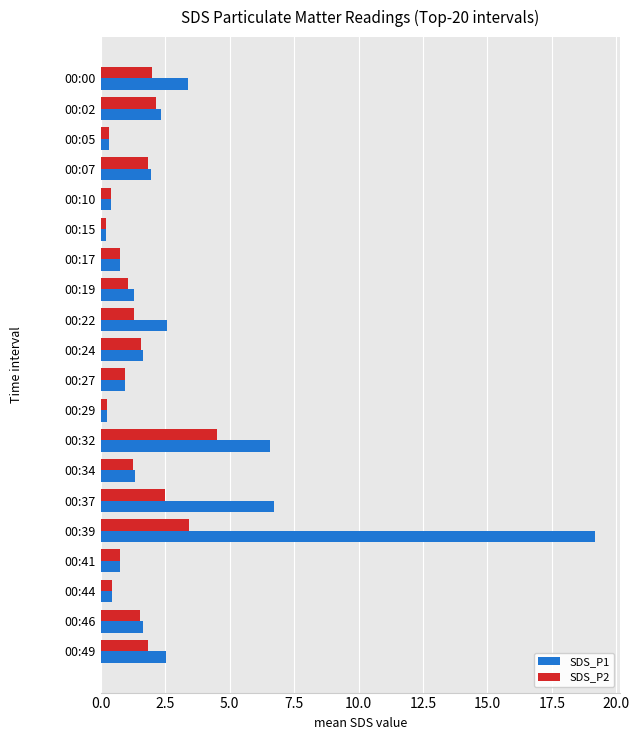

List the series in order of their peak value, highest first.

SDS_P1, SDS_P2